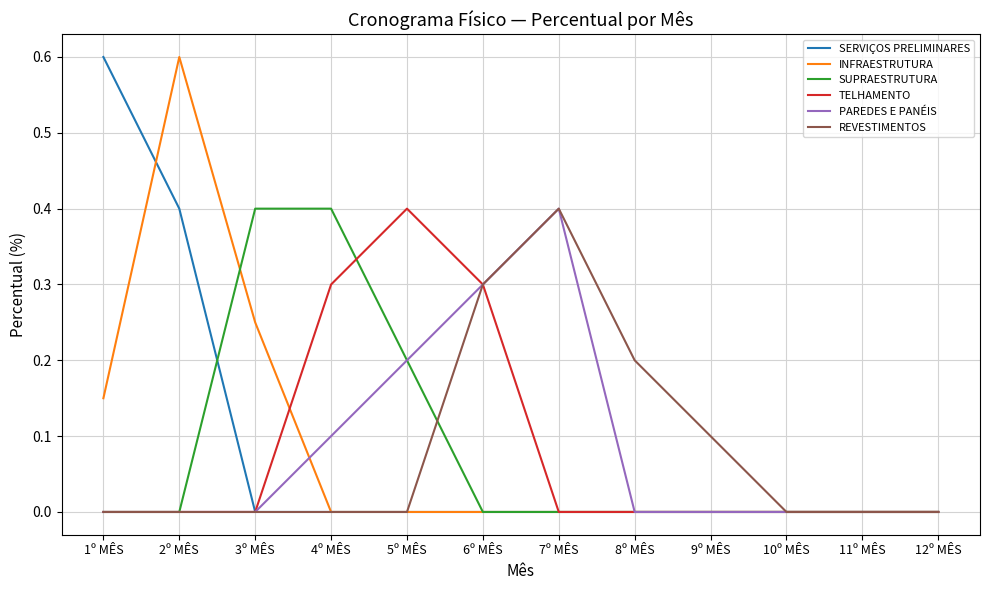

What is the spread (max minus min) of values at 6º MÊS?

0.3